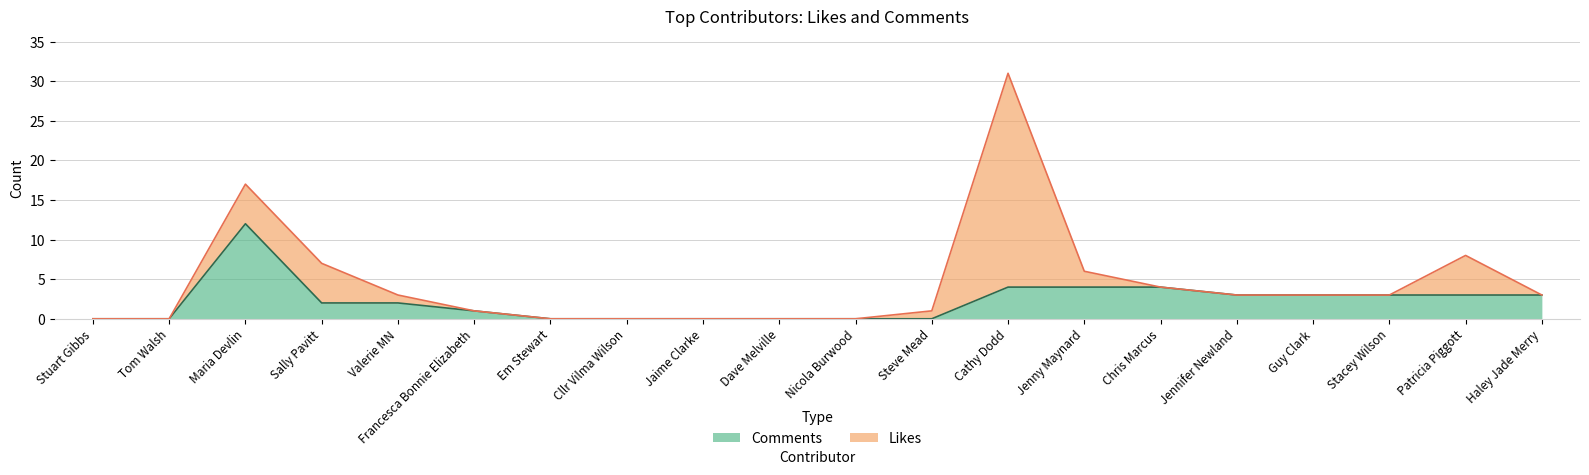

Reading left to right, list all the values displayed in this chart.

Stuart Gibbs=0	Tom Walsh=0	Maria Devlin=12	Sally Pavitt=2	Valerie MN=2	Francesca Bonnie Elizabeth=1	Em Stewart=0	Cllr Vilma Wilson=0	Jaime Clarke=0	Dave Melville=0	Nicola Burwood=0	Steve Mead=0	Cathy Dodd=4	Jenny Maynard=4	Chris Marcus=4	Jennifer Newland=3	Guy Clark=3	Stacey Wilson=3	Patricia Piggott=3	Haley Jade Merry=3